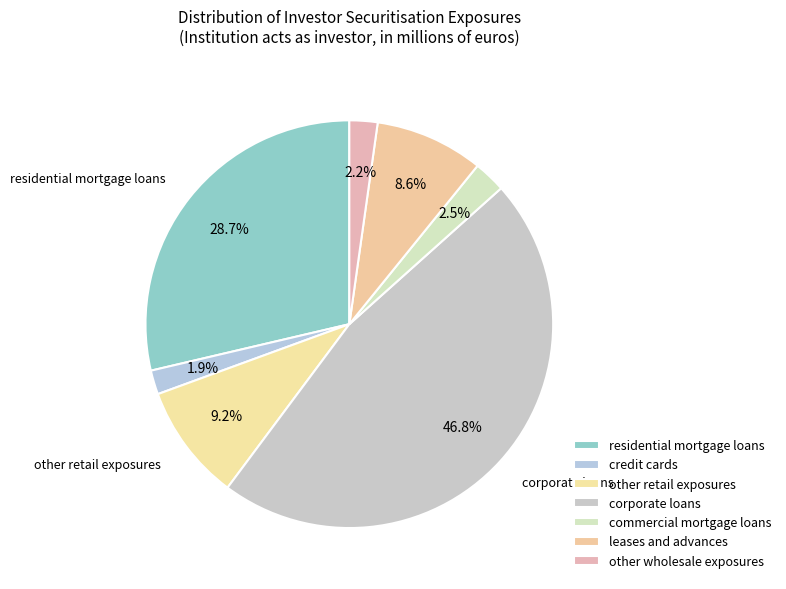

Count the number of slices in the pie.

7